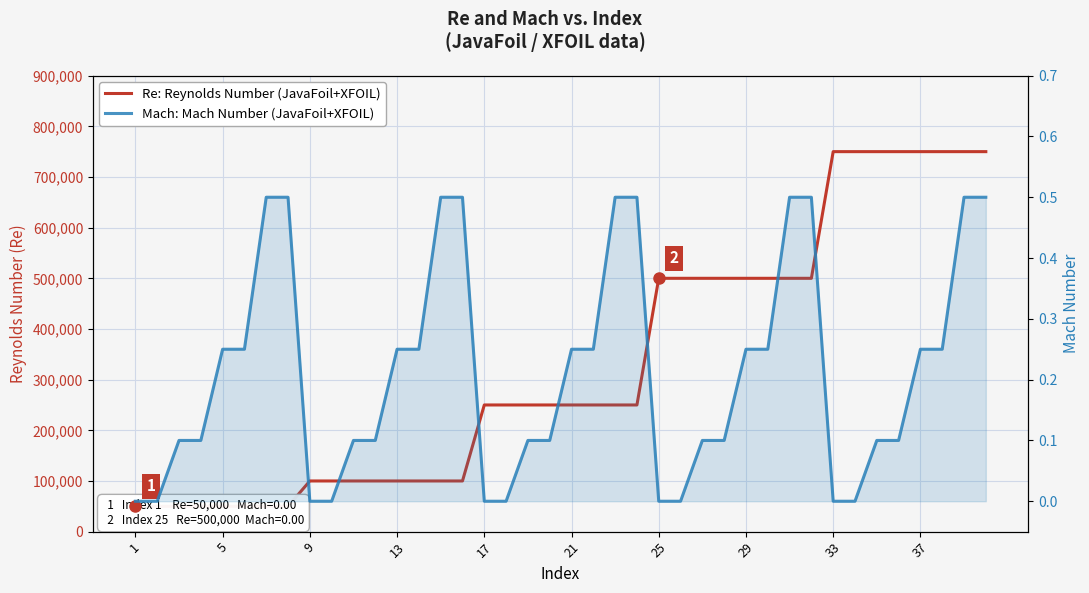

The value of Re (Reynolds Number) at 39 is 468974.1. True or false?

False